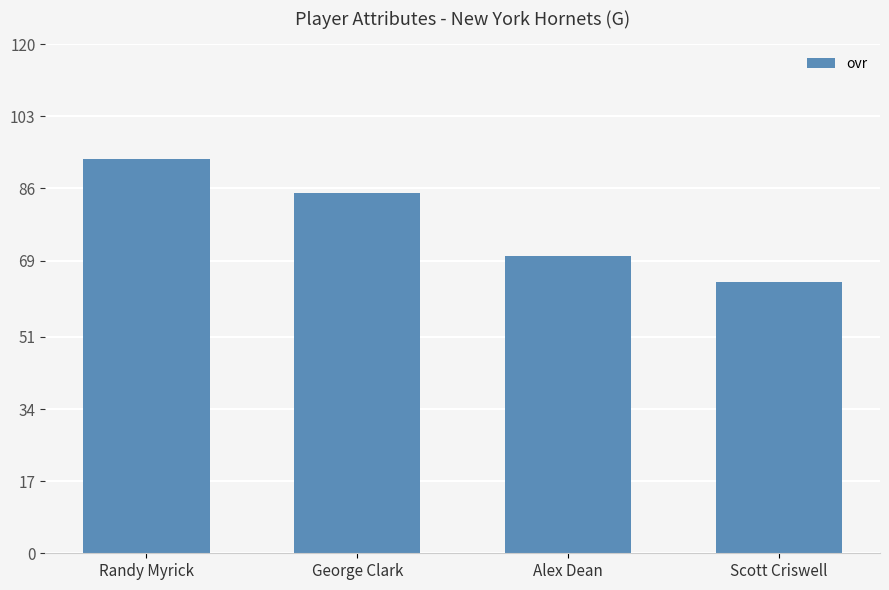

True or false: the data shows 70 at Alex Dean.

True